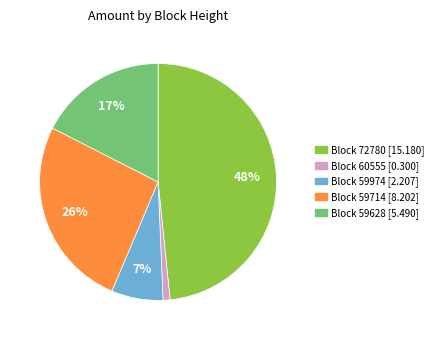

Is there a majority slice in this chart?

No